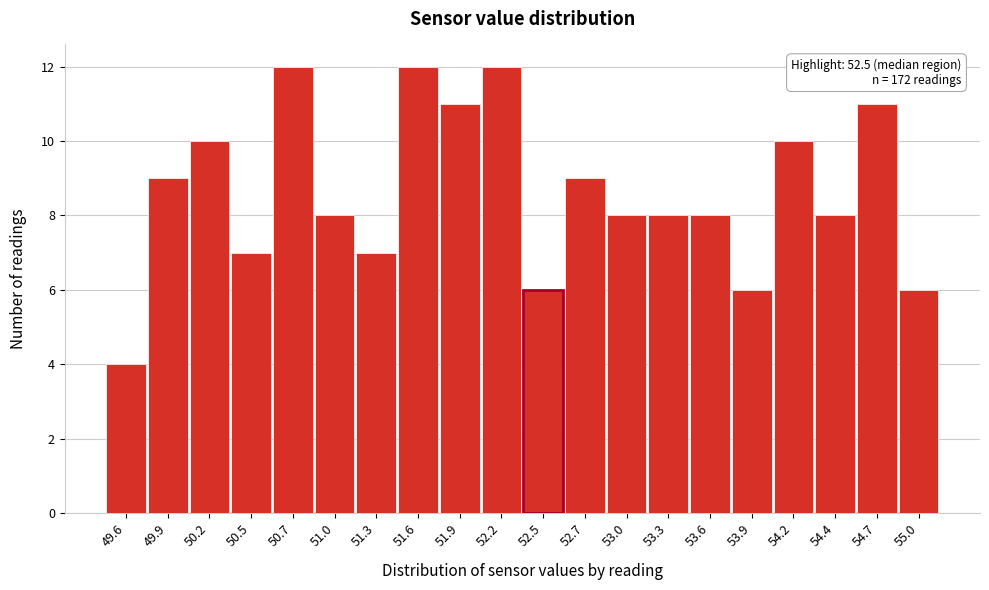

Reading left to right, extract all data points from this chart.

49.6=4	49.9=9	50.2=10	50.5=7	50.7=12	51.0=8	51.3=7	51.6=12	51.9=11	52.2=12	52.5=6	52.7=9	53.0=8	53.3=8	53.6=8	53.9=6	54.2=10	54.4=8	54.7=11	55.0=6